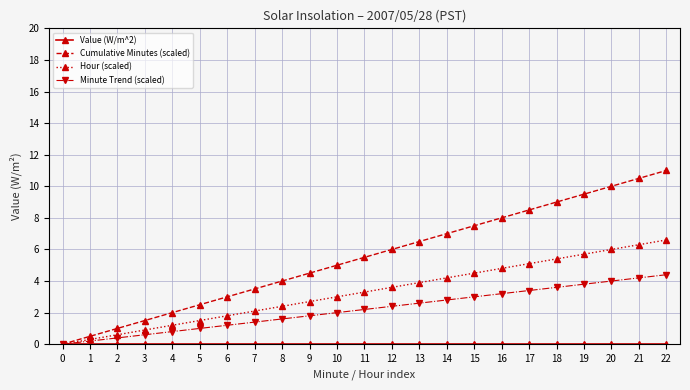

The value of Hour (scaled) at 3 is 0.9. True or false?

True